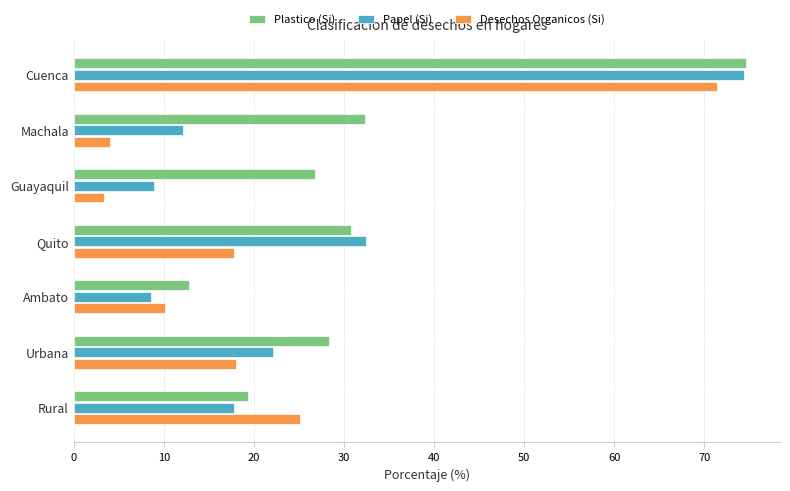

What are all the series names shown in the legend?

Plastico (Si), Papel (Si), Desechos Organicos (Si)